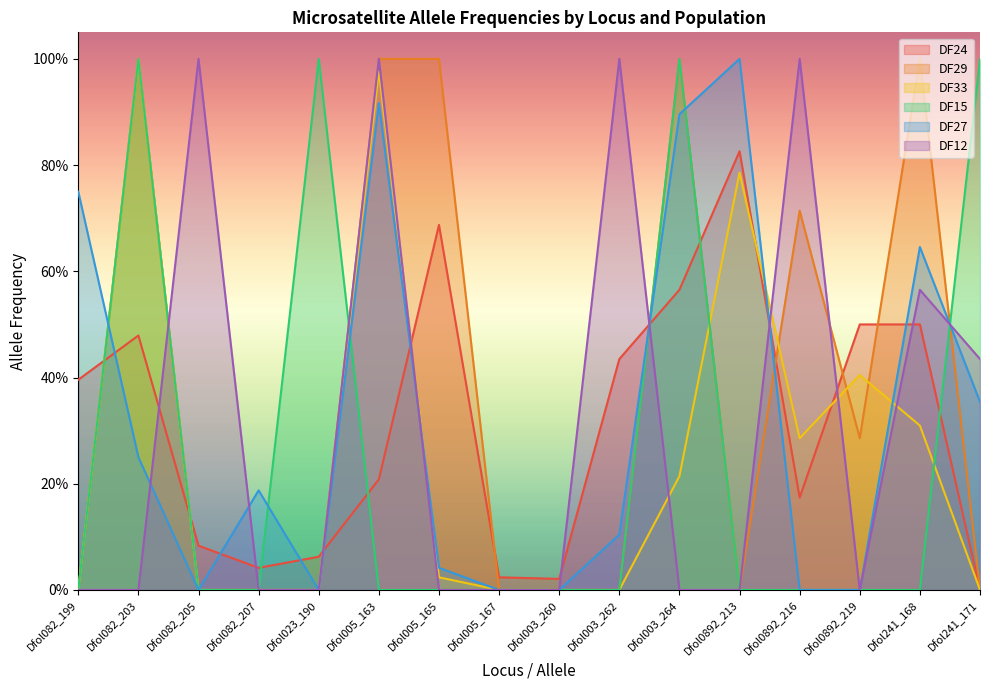

Reading left to right, what are all the values shown in this chart?

DF24: Dfol082_199=0.4	Dfol082_203=0.5	Dfol082_205=0.1	Dfol082_207=0.0	Dfol023_190=0.1	Dfol005_163=0.2	Dfol005_165=0.7	Dfol005_167=0.0	Dfol003_260=0.0	Dfol003_262=0.4	Dfol003_264=0.6	Dfol0892_213=0.8	Dfol0892_216=0.2	Dfol0892_219=0.5	Dfol241_168=0.5	Dfol241_171=0.0
DF29: Dfol082_199=0.0	Dfol082_203=1.0	Dfol082_205=0.0	Dfol082_207=0.0	Dfol023_190=0.0	Dfol005_163=1.0	Dfol005_165=1.0	Dfol005_167=0.0	Dfol003_260=0.0	Dfol003_262=0.0	Dfol003_264=1.0	Dfol0892_213=0.0	Dfol0892_216=0.7	Dfol0892_219=0.3	Dfol241_168=1.0	Dfol241_171=0.0
DF33: Dfol082_199=0.0	Dfol082_203=1.0	Dfol082_205=0.0	Dfol082_207=0.0	Dfol023_190=0.0	Dfol005_163=1.0	Dfol005_165=0.0	Dfol005_167=0.0	Dfol003_260=0.0	Dfol003_262=0.0	Dfol003_264=0.2	Dfol0892_213=0.8	Dfol0892_216=0.3	Dfol0892_219=0.4	Dfol241_168=0.3	Dfol241_171=0.0
DF15: Dfol082_199=0.0	Dfol082_203=1.0	Dfol082_205=0.0	Dfol082_207=0.0	Dfol023_190=1.0	Dfol005_163=0.0	Dfol005_165=0.0	Dfol005_167=0.0	Dfol003_260=0.0	Dfol003_262=0.0	Dfol003_264=1.0	Dfol0892_213=0.0	Dfol0892_216=0.0	Dfol0892_219=0.0	Dfol241_168=0.0	Dfol241_171=1.0
DF27: Dfol082_199=0.8	Dfol082_203=0.2	Dfol082_205=0.0	Dfol082_207=0.2	Dfol023_190=0.0	Dfol005_163=0.9	Dfol005_165=0.0	Dfol005_167=0.0	Dfol003_260=0.0	Dfol003_262=0.1	Dfol003_264=0.9	Dfol0892_213=1.0	Dfol0892_216=0.0	Dfol0892_219=0.0	Dfol241_168=0.6	Dfol241_171=0.4
DF12: Dfol082_199=0.0	Dfol082_203=0.0	Dfol082_205=1.0	Dfol082_207=0.0	Dfol023_190=0.0	Dfol005_163=1.0	Dfol005_165=0.0	Dfol005_167=0.0	Dfol003_260=0.0	Dfol003_262=1.0	Dfol003_264=0.0	Dfol0892_213=0.0	Dfol0892_216=1.0	Dfol0892_219=0.0	Dfol241_168=0.6	Dfol241_171=0.4